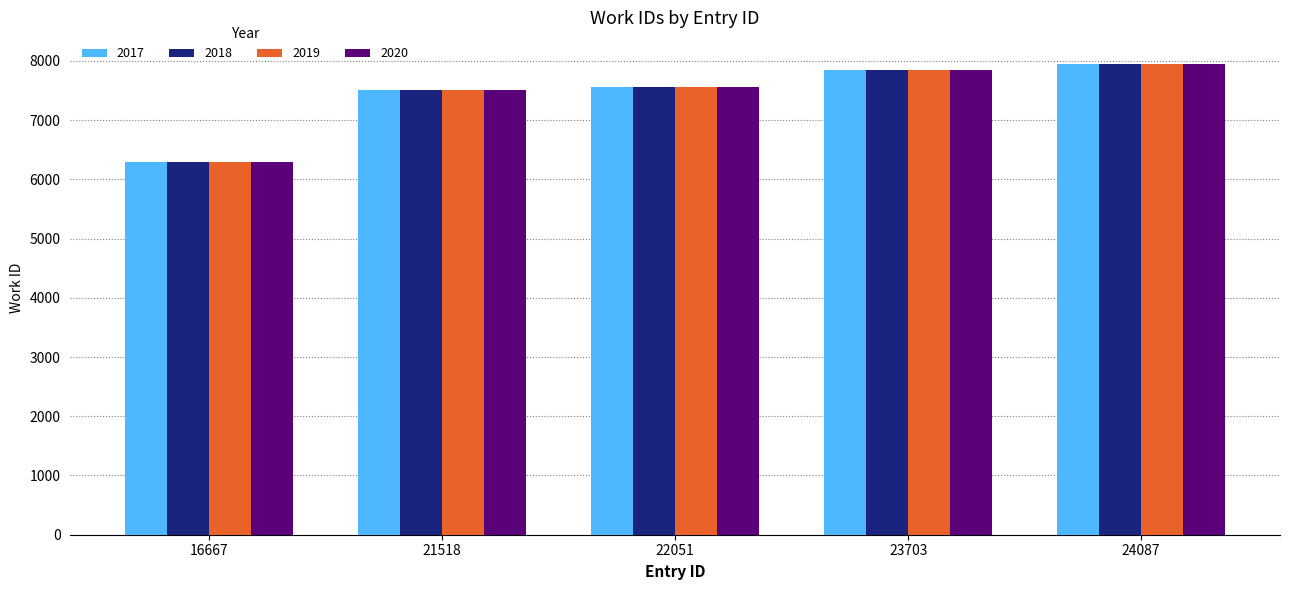

What is the maximum value for 2017?

7945